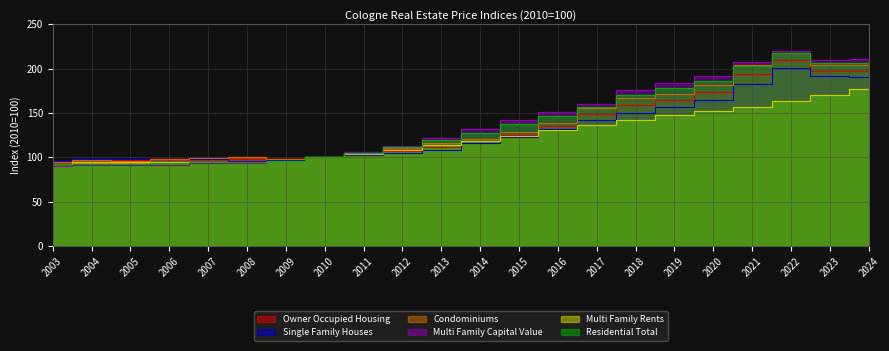

List the series in order of their peak value, highest first.

Multi Family Capital Value, Condominiums, Residential Total, Owner Occupied Housing, Single Family Houses, Multi Family Rents